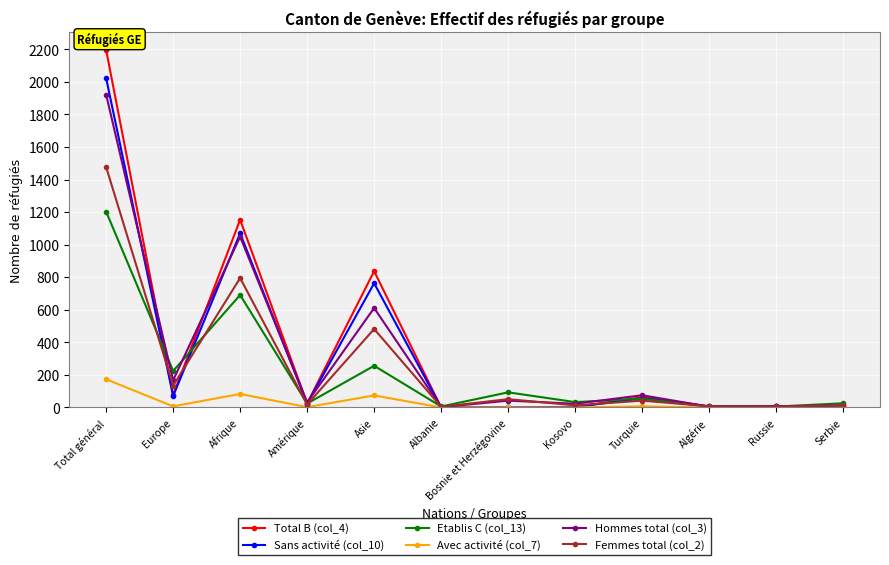

Is it true that Total B (col_4) equals 25 at Amérique?

True